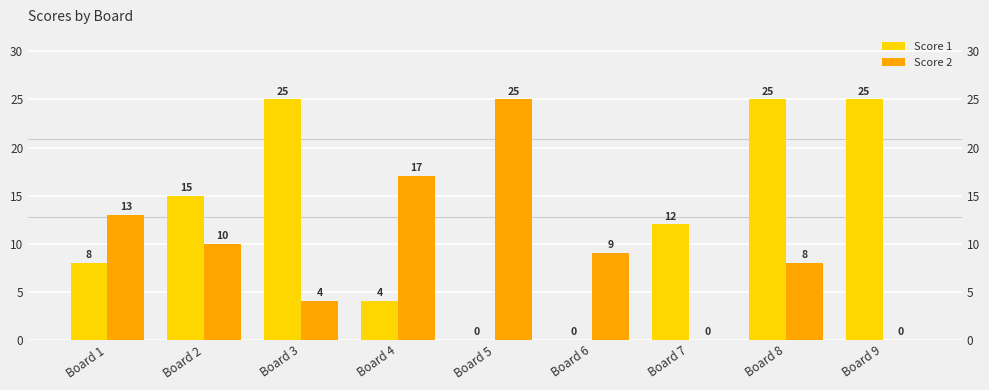

Which label corresponds to the largest value in the chart?

Board 3